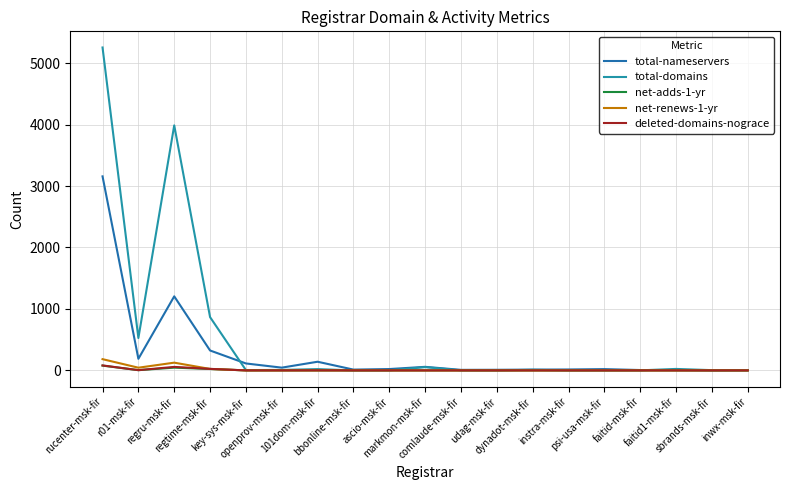

Which has a higher value, regru-msk-fir or rucenter-msk-fir?

rucenter-msk-fir